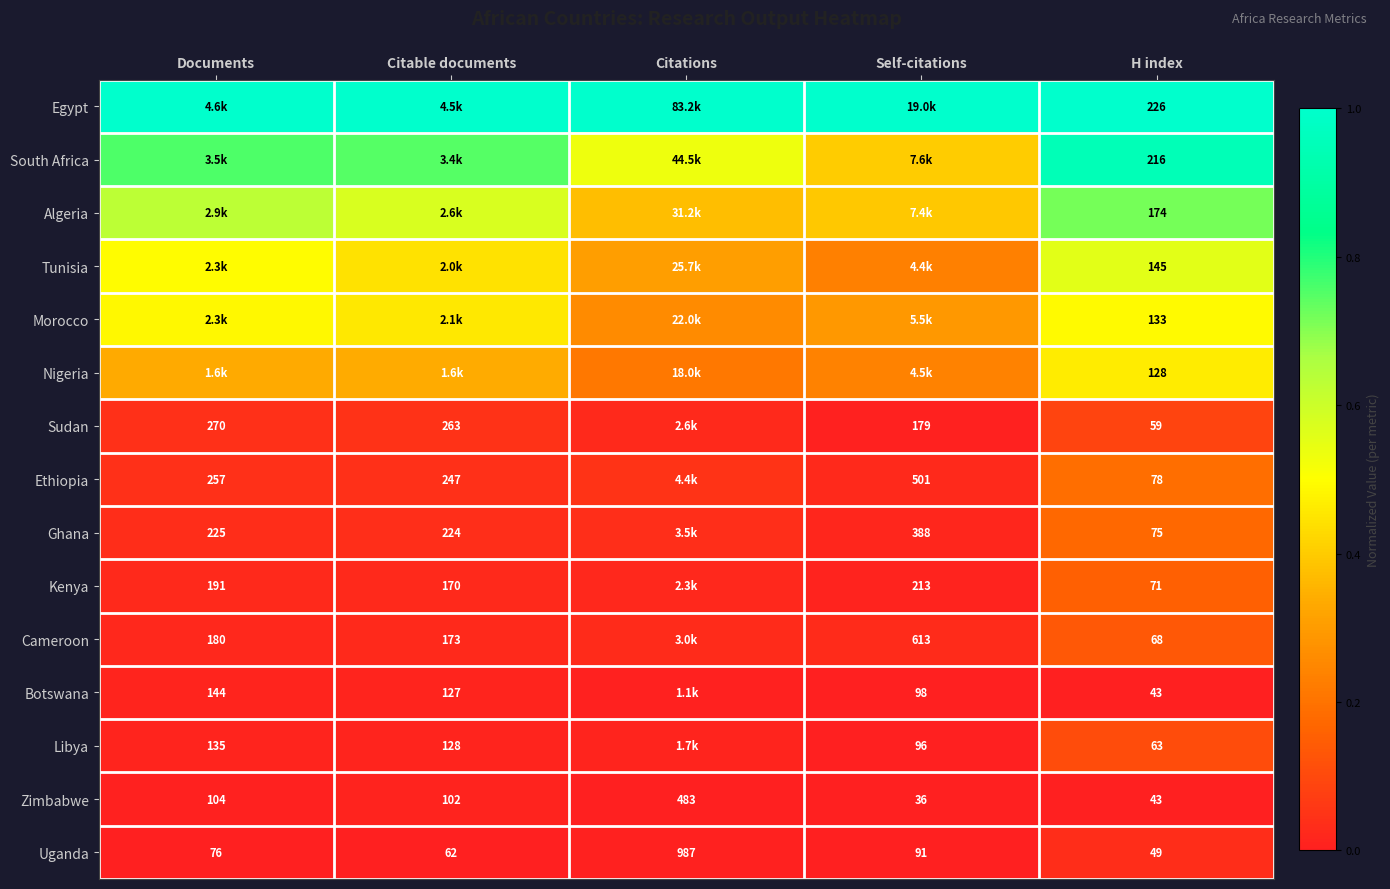

How many data points does each series have?

5